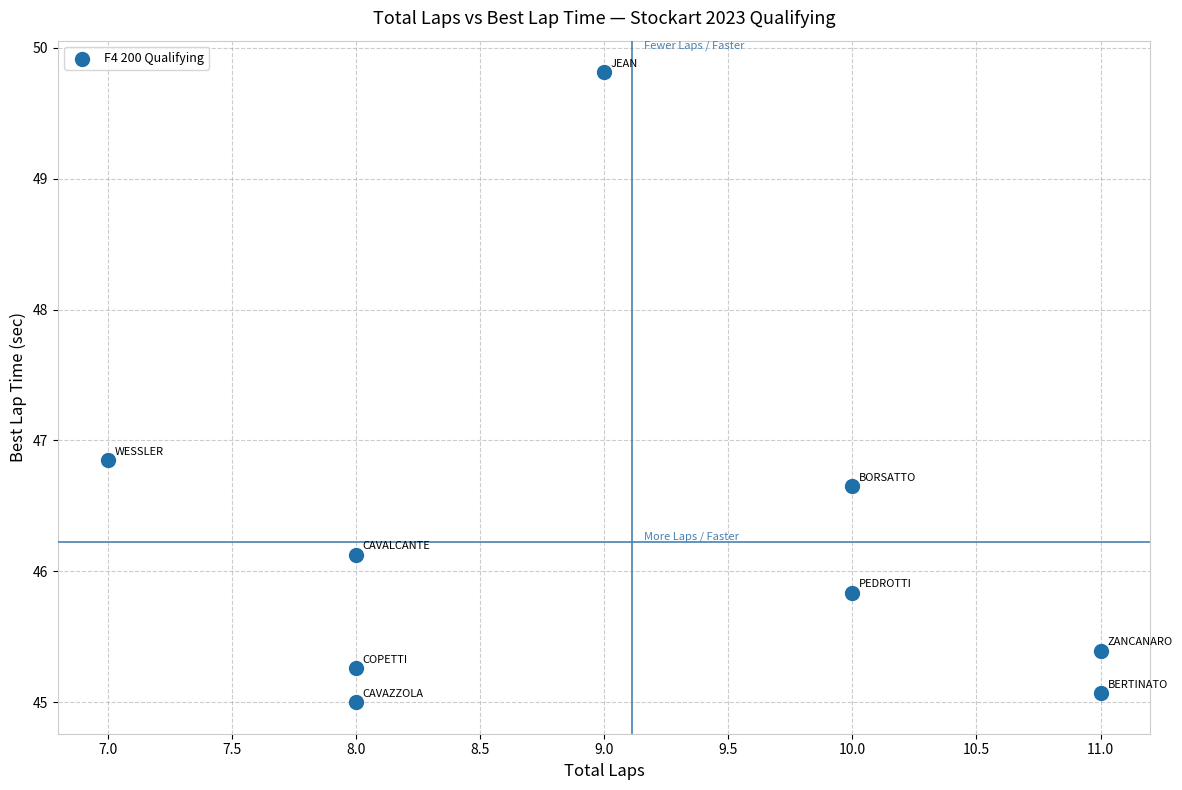

What Y value in the scatter plot is closest to 47?

46.8